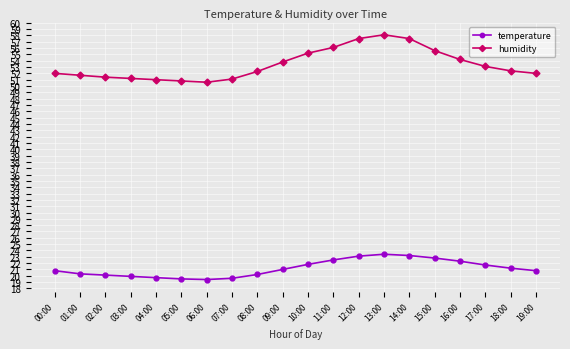

At 07:00, list the series in order from largest to smallest.

humidity, temperature